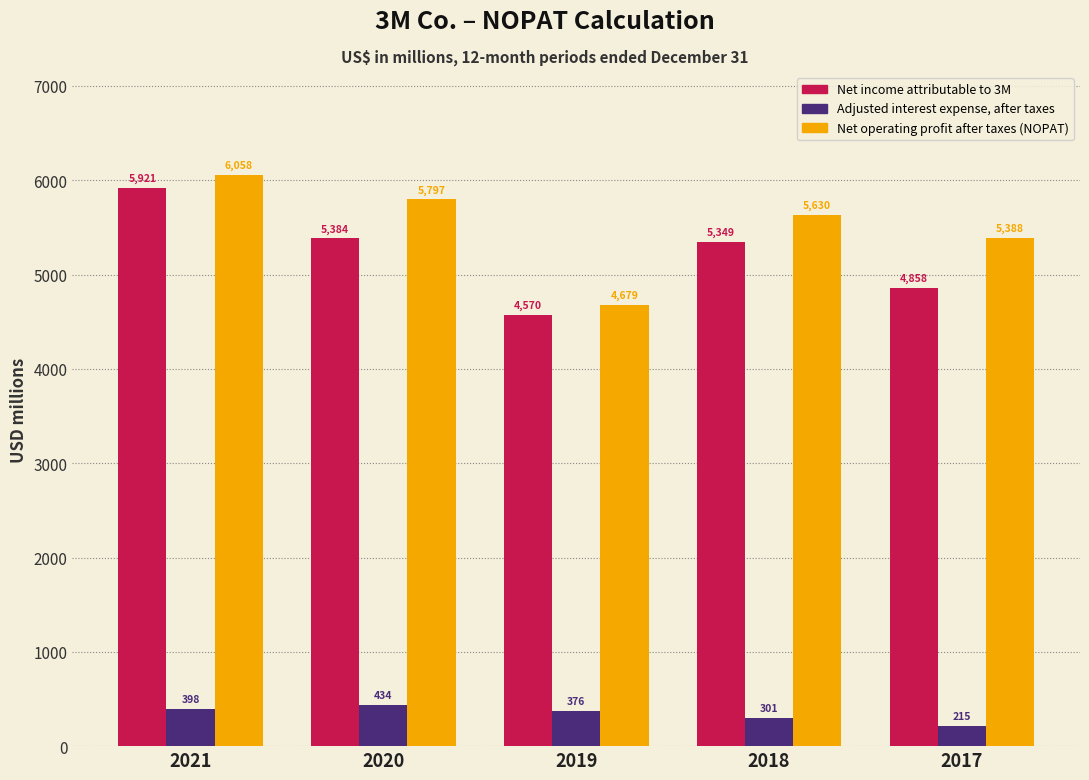

Reading right to left, transcribe all the data shown in this chart.

Net income attributable to 3M: 2017=4858	2018=5349	2019=4570	2020=5384	2021=5921
Adjusted interest expense, after taxes: 2017=215	2018=301	2019=376	2020=434	2021=398
Net operating profit after taxes (NOPAT): 2017=5388	2018=5630	2019=4679	2020=5797	2021=6058